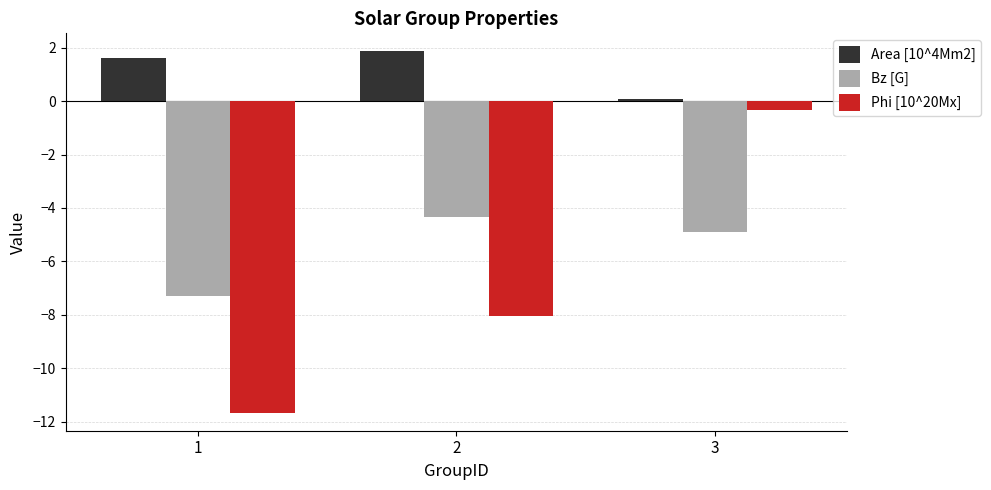

How many series are shown in this chart?

3